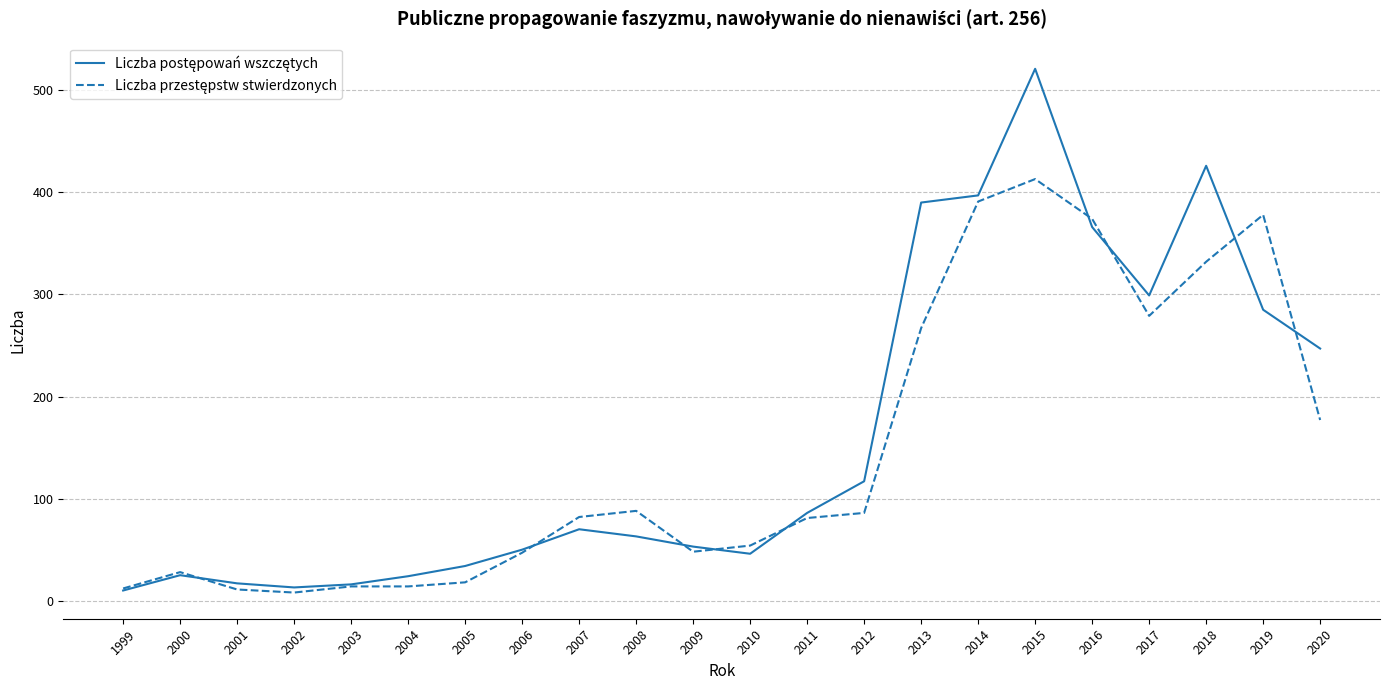

How many lines are shown in the chart?

2